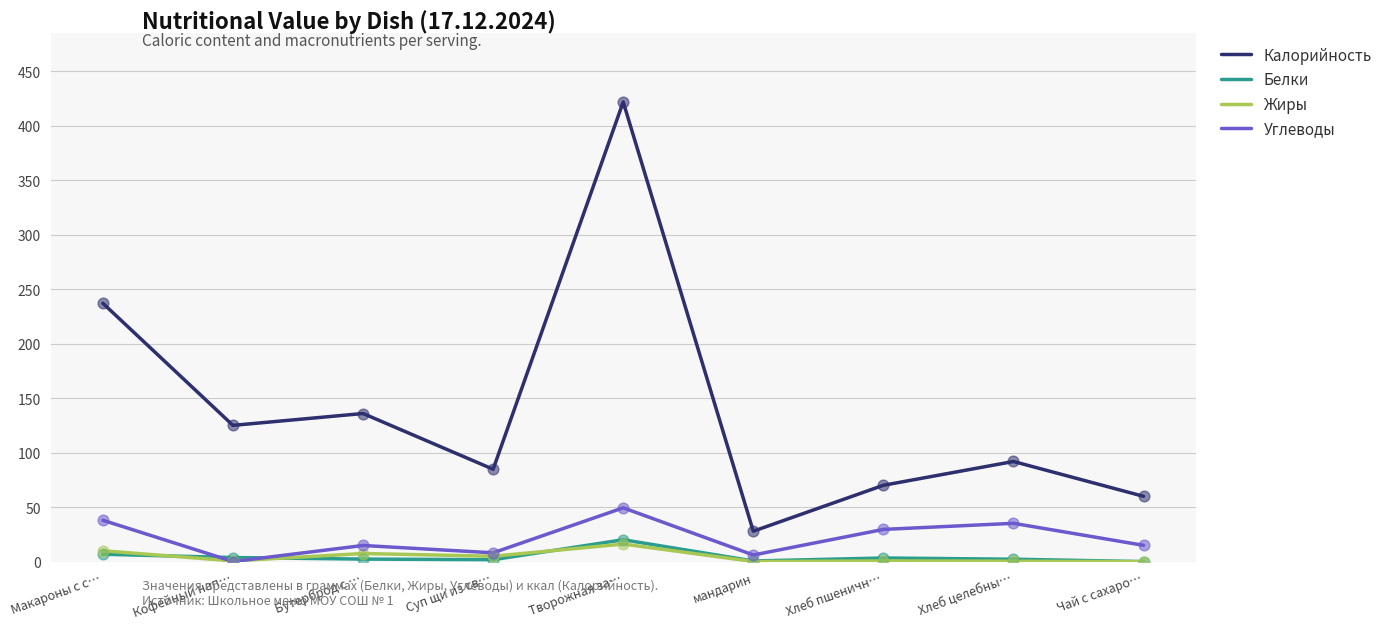

Between Бутерброд с … and Чай с сахаро…, which series saw the biggest shift?

Калорийность